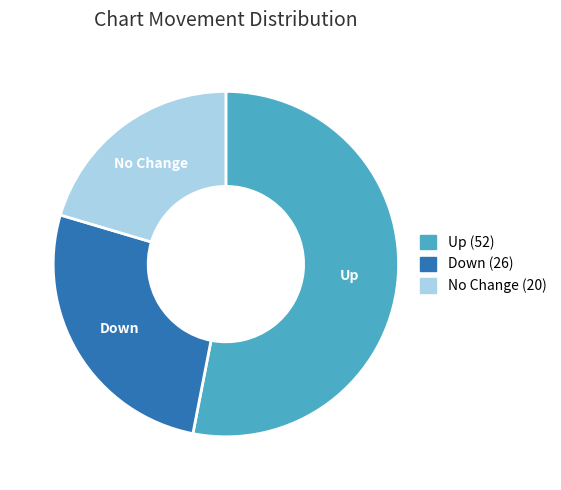

Is there a majority slice in this chart?

Yes